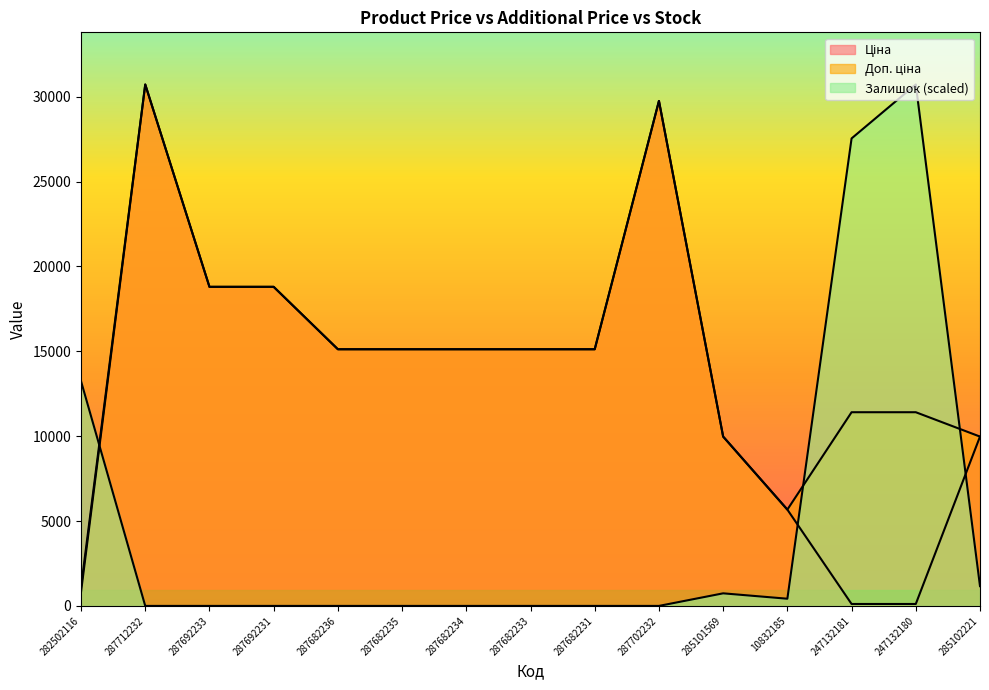

True or false: Доп. ціна and Ціна cross at least once.

False